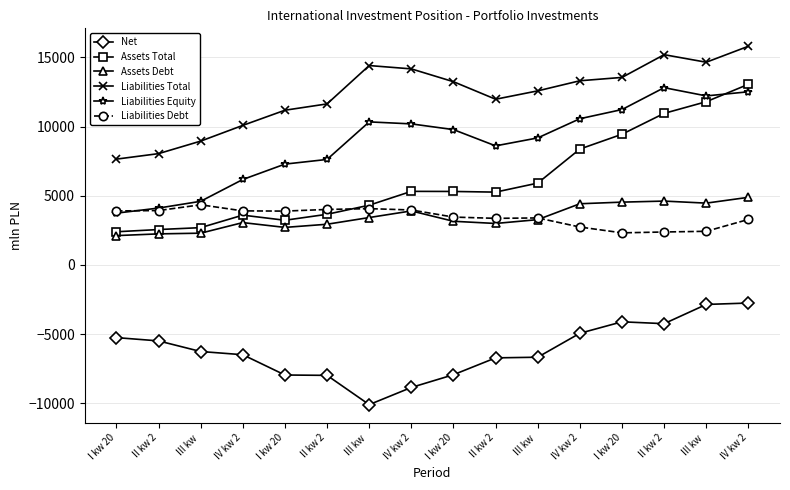

Is this an area chart (filled region under the line)?

No